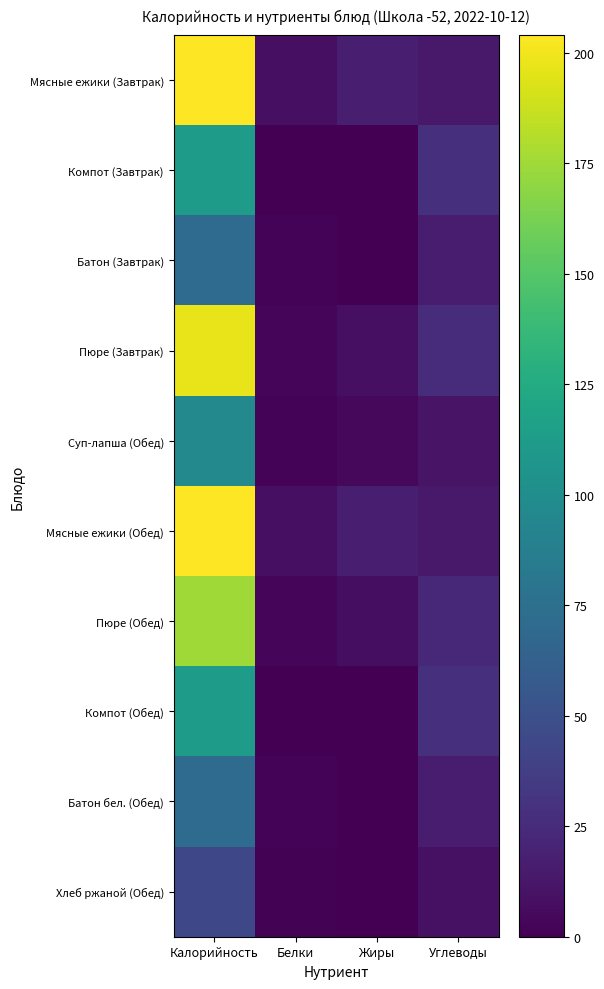

Rank the series at Калорийность from lowest to highest value.

Хлеб ржаной (Обед), Батон (Завтрак), Батон бел. (Обед), Суп-лапша (Обед), Компот (Завтрак), Компот (Обед), Пюре (Обед), Пюре (Завтрак), Мясные ежики (Завтрак), Мясные ежики (Обед)